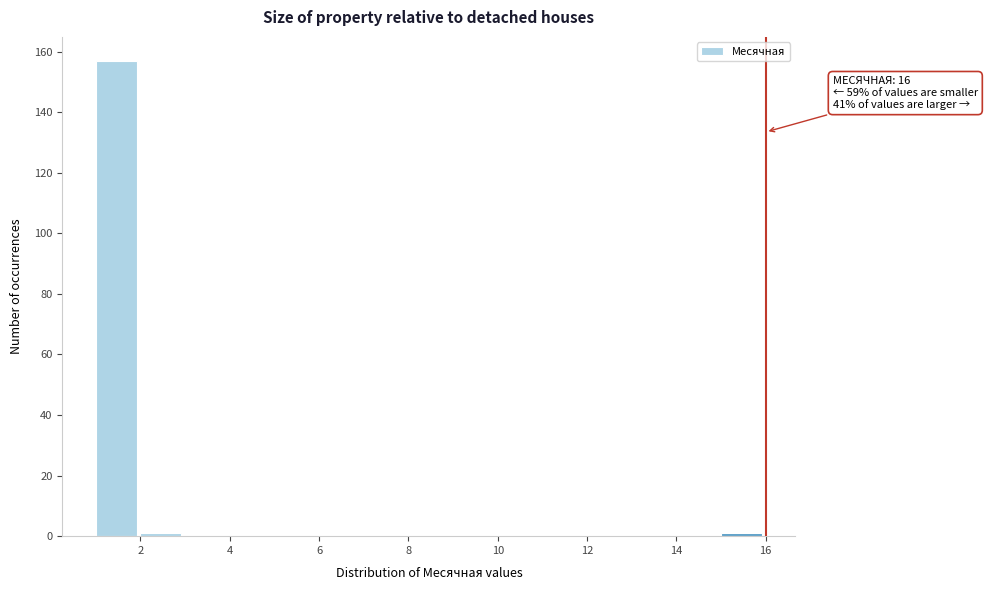

Which range on the x-axis has the tallest bar?

1 to 2